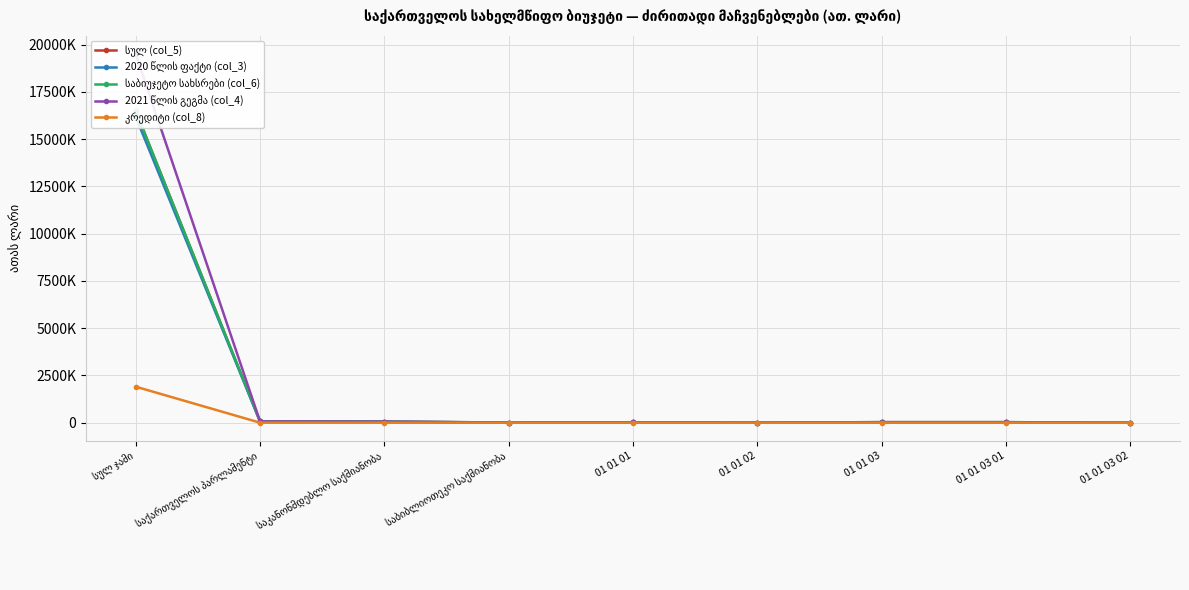

What is the difference between the 2021 წლის გეგმა (col_4) values at საქართველოს პარლამენტი and 01 01 03 02?

64646.0